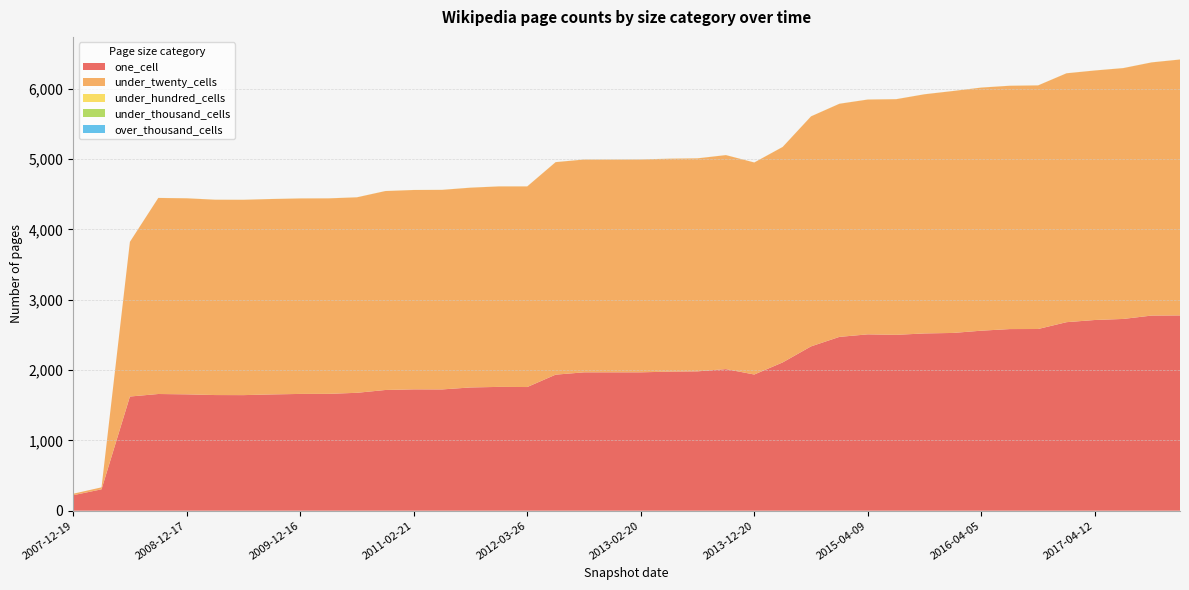

Reading left to right, extract all data points from this chart.

one_cell: 220	304	1623	1659	1654	1644	1643	1653	1660	1661	1676	1716	1725	1724	1752	1760	1758	1934	1967	1967	1967	1977	1981	2013	1936	2108	2336	2471	2507	2500	2520	2527	2559	2582	2583	2680	2711	2726	2774	2776
under_twenty_cells: 21	28	2199	2787	2787	2777	2777	2778	2779	2779	2779	2828	2834	2837	2840	2850	2852	3021	3025	3025	3026	3027	3028	3042	3014	3063	3270	3314	3338	3350	3400	3439	3456	3459	3463	3538	3547	3566	3599	3638
under_hundred_cells: 0	0	0	1	1	1	1	1	1	1	1	1	1	1	1	1	1	1	1	1	1	1	1	1	1	1	1	1	1	1	1	1	1	1	1	1	1	1	1	1
under_thousand_cells: 0	0	0	0	0	0	0	0	0	0	0	0	0	0	0	0	0	0	0	0	0	0	0	0	0	0	0	0	0	0	0	0	0	0	0	0	0	0	0	0
over_thousand_cells: 0	0	0	0	0	0	0	0	0	0	0	0	0	0	0	0	0	0	0	0	0	0	0	0	0	0	0	0	0	0	0	0	0	0	0	0	0	0	0	0